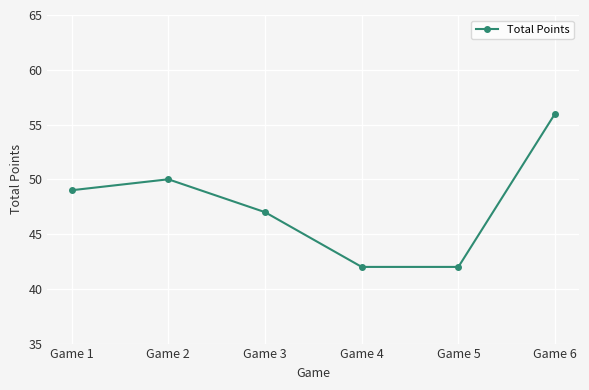

The chart shows a value of 83 at Game 1. True or false?

False